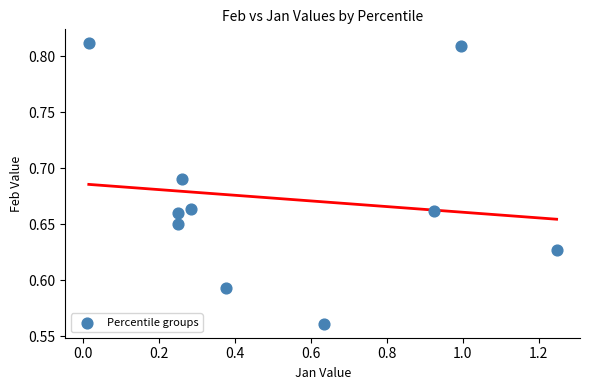

What is the range of X values (max minus min)?

1.2